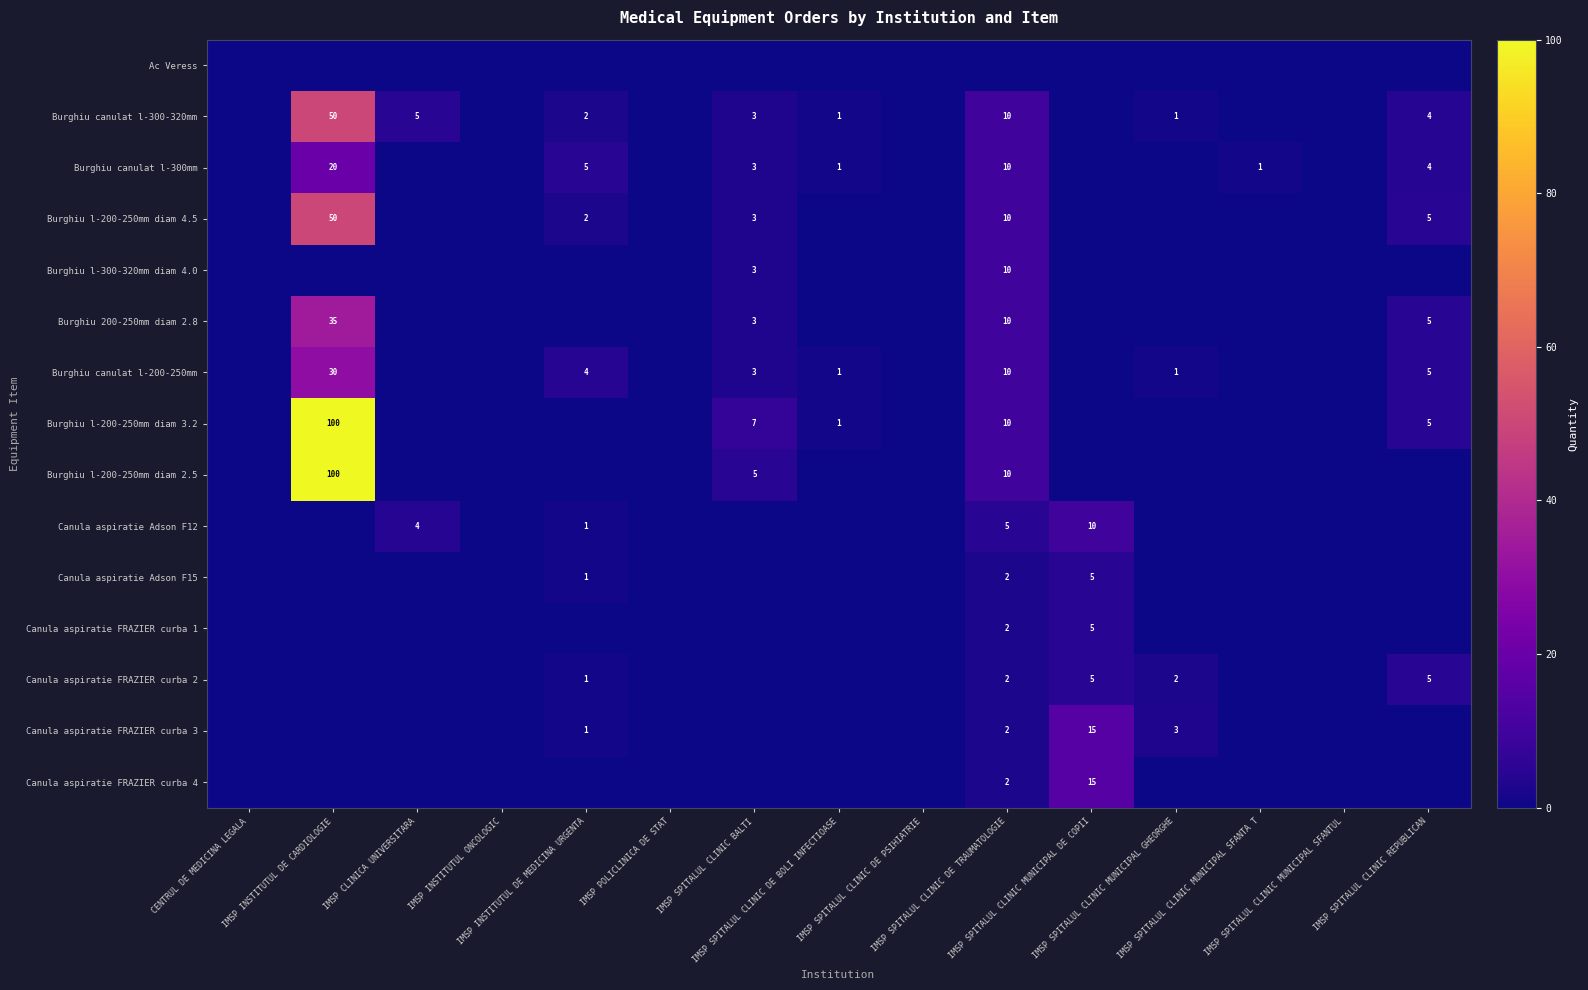

Count the number of categories in the chart.

15